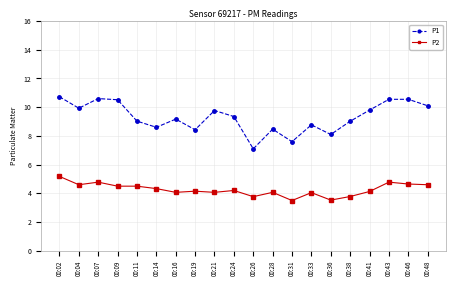

Count the number of categories in the chart.

20